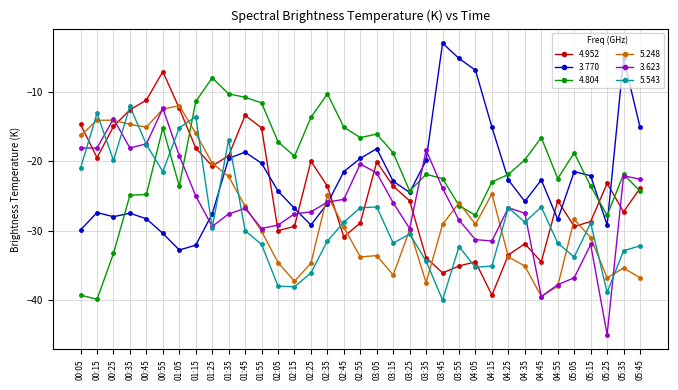

True or false: 4.804 has more than 1 interior local peaks.

True